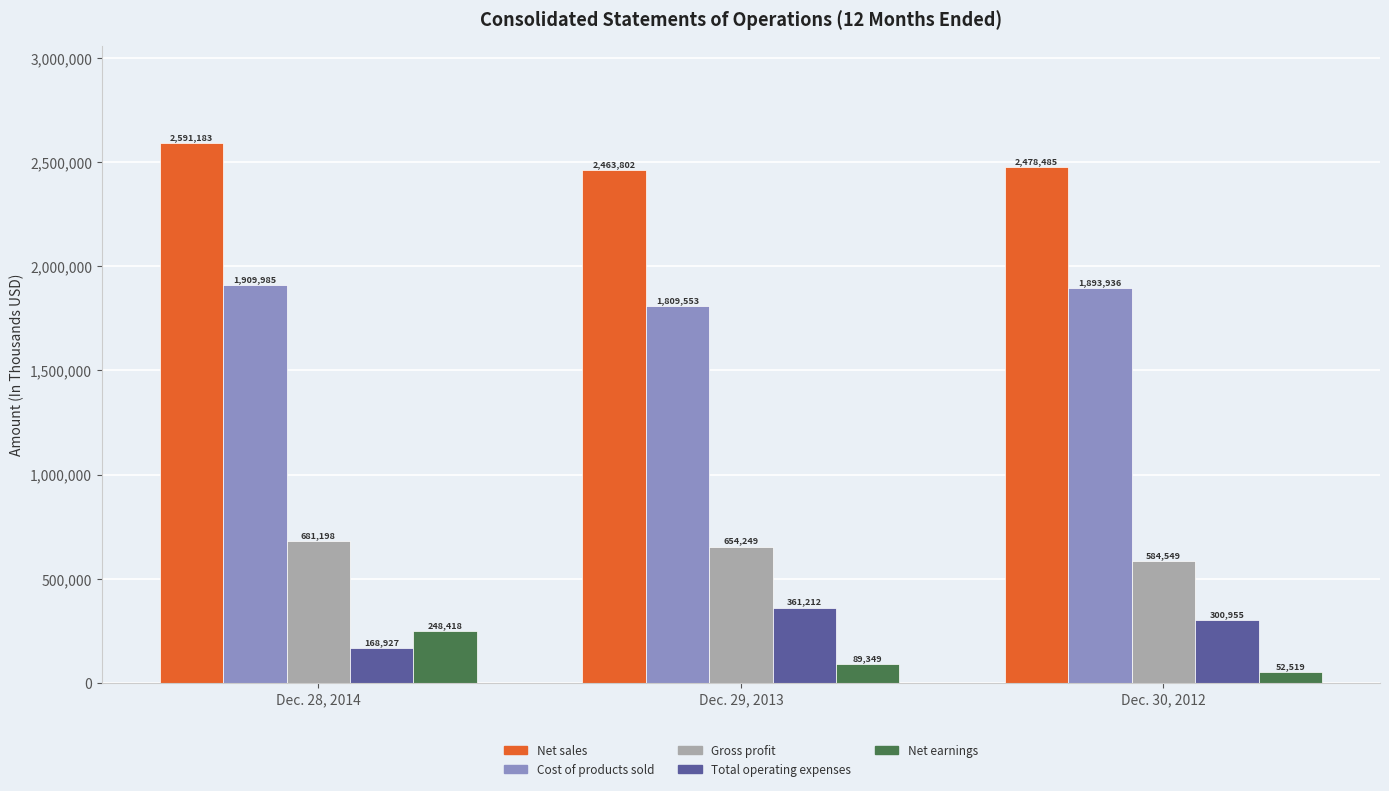

What is the average value of the Total operating expenses series?

277031